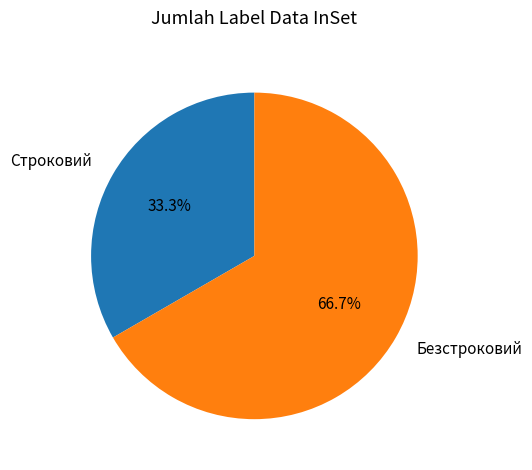

How many segments does this pie chart have?

2